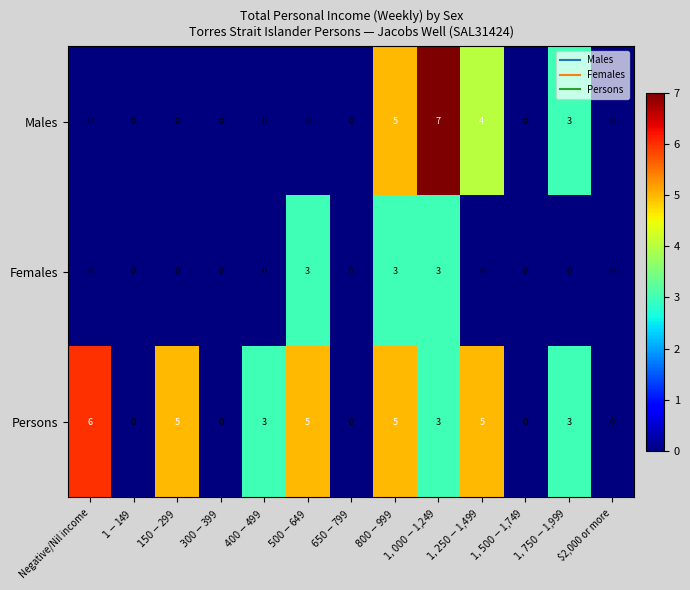

At how many categories does at least one series exceed 4?

6